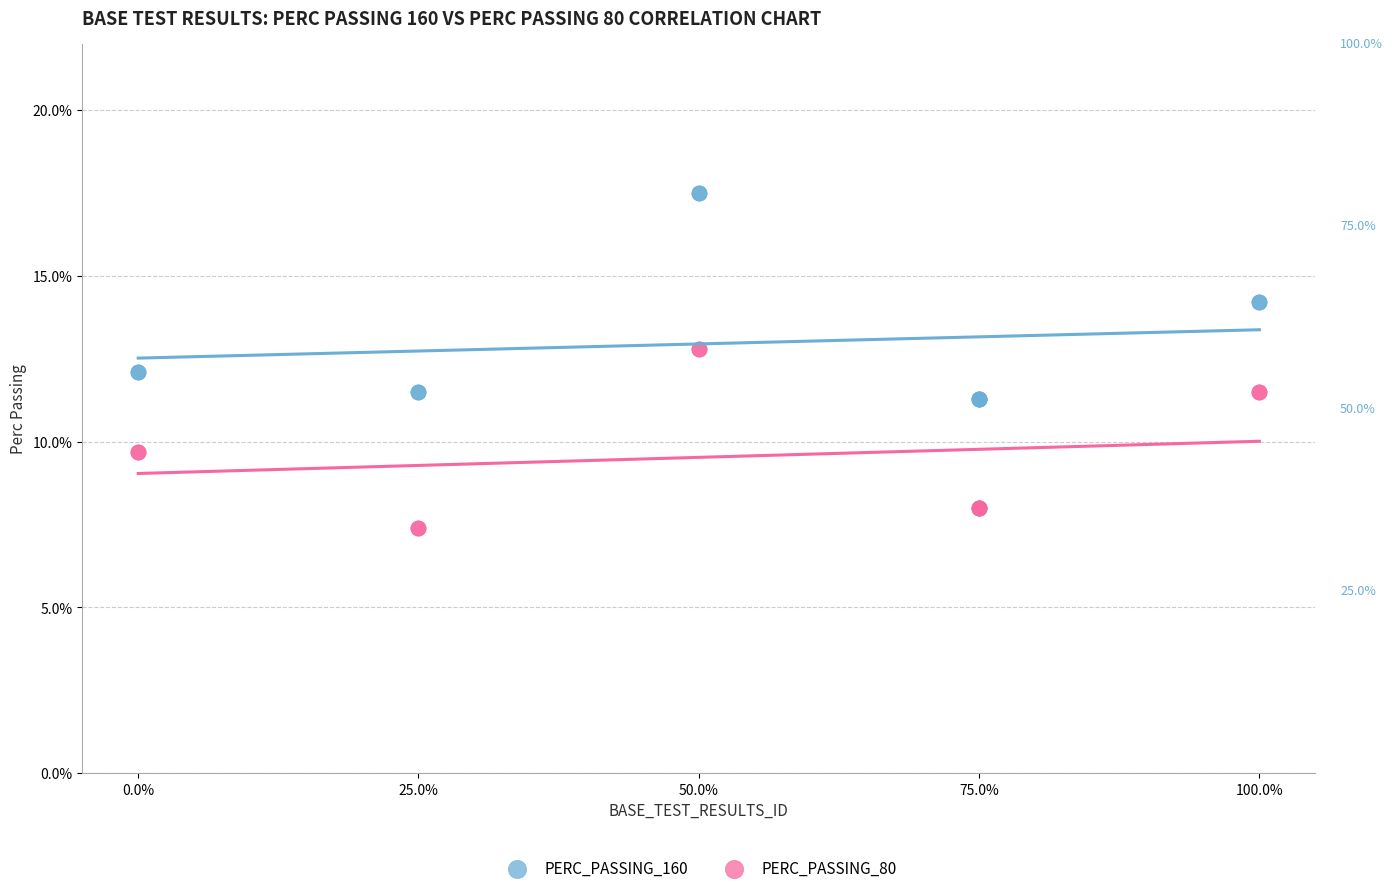

Which series contains the lowest Y value?

PERC_PASSING_80